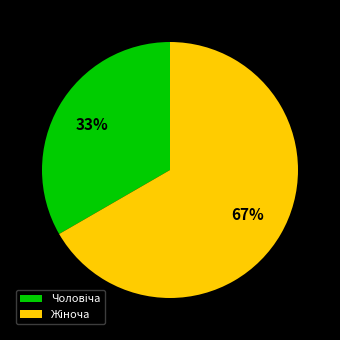

Is there any slice that represents more than half of the pie?

Yes